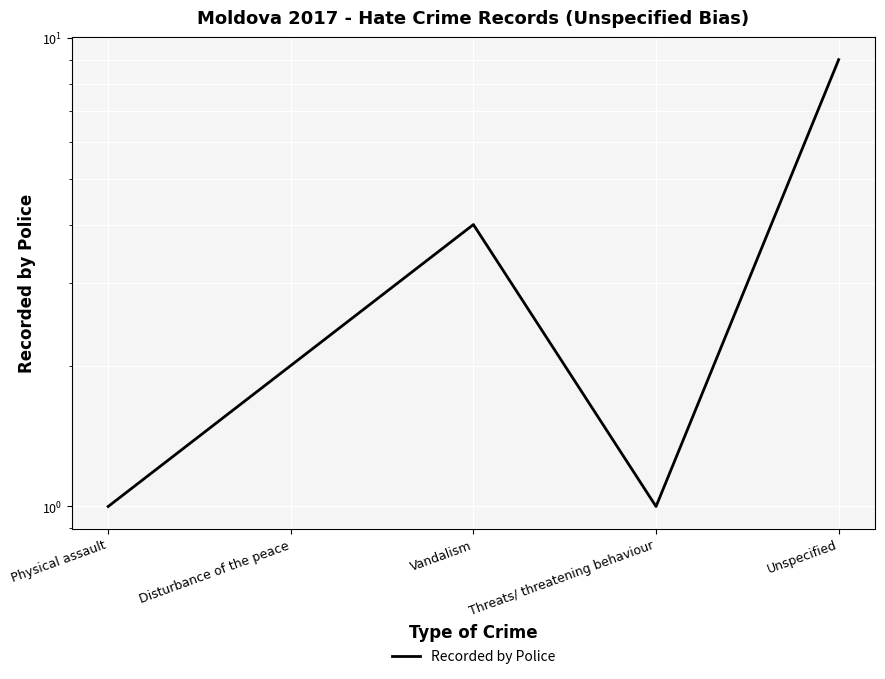

What is the change in value from Physical assault to Unspecified?

+8